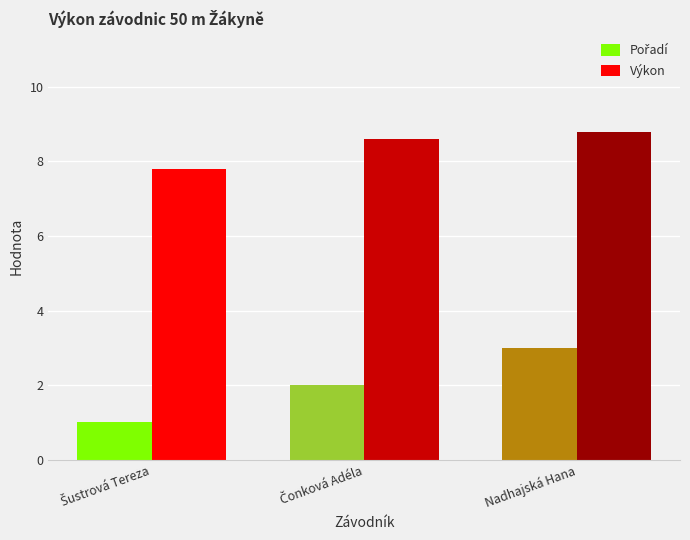

What is the label of the 3rd bar from the left?

Nadhajská Hana